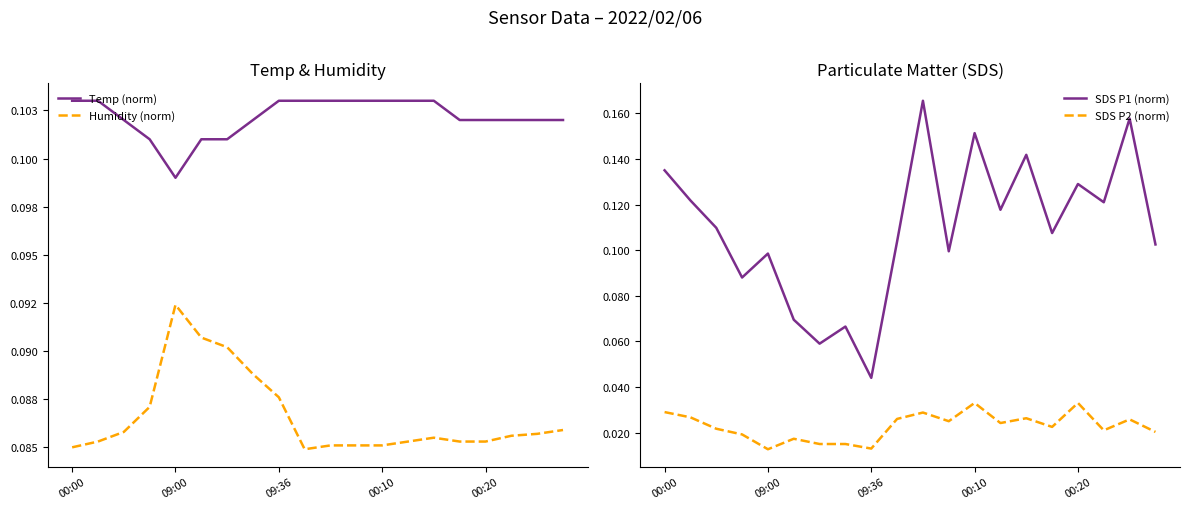

At which category is the sum across all series the highest?

10